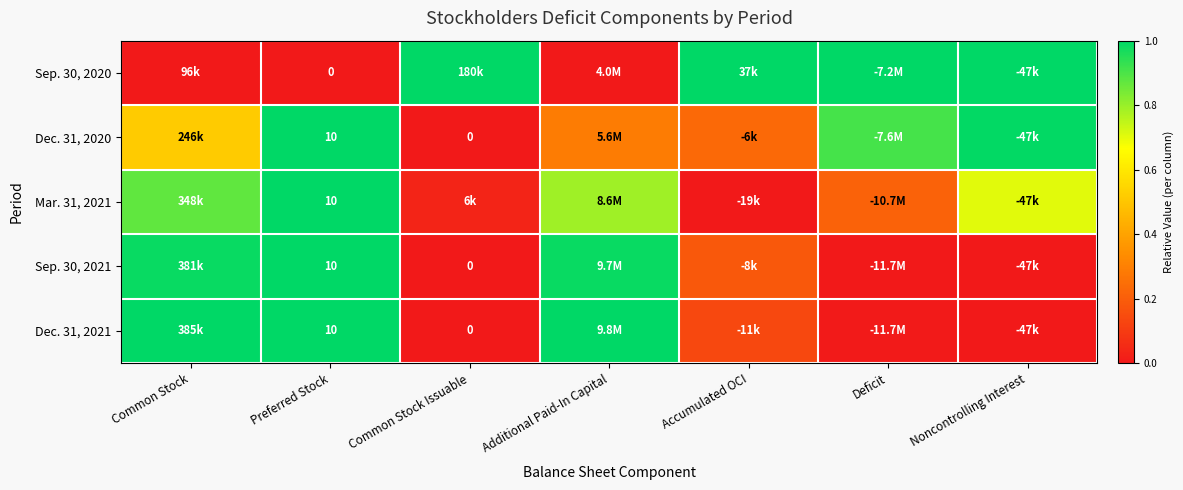

Which series changed the most between Accumulated OCI and Noncontrolling Interest?

Dec. 31, 2020